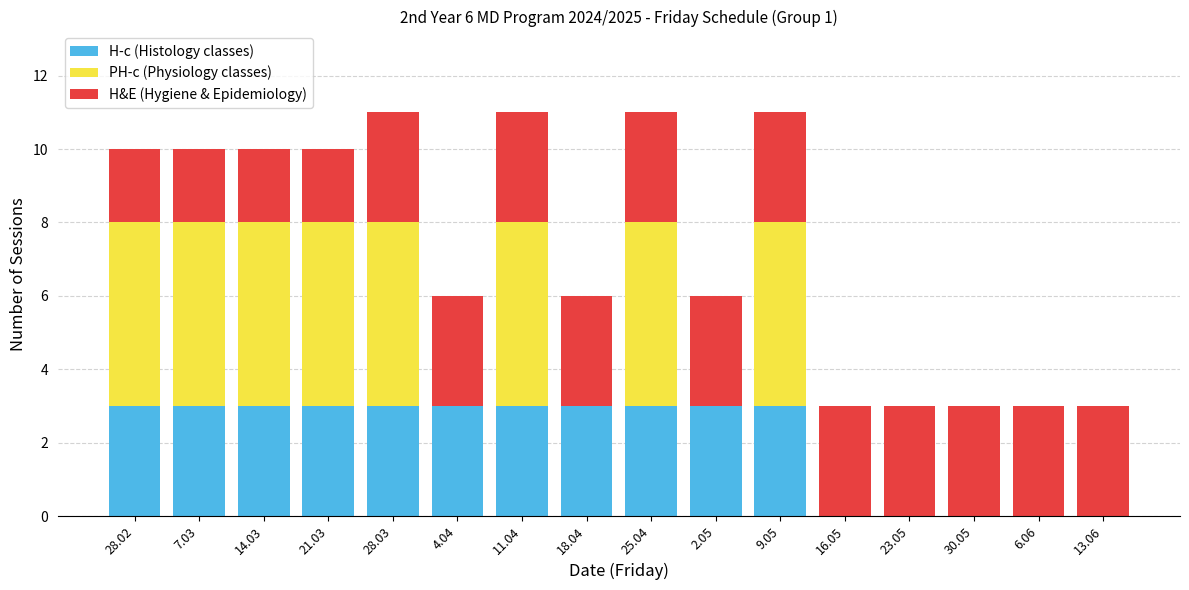

What is the maximum value for H-c (Histology classes)?

3